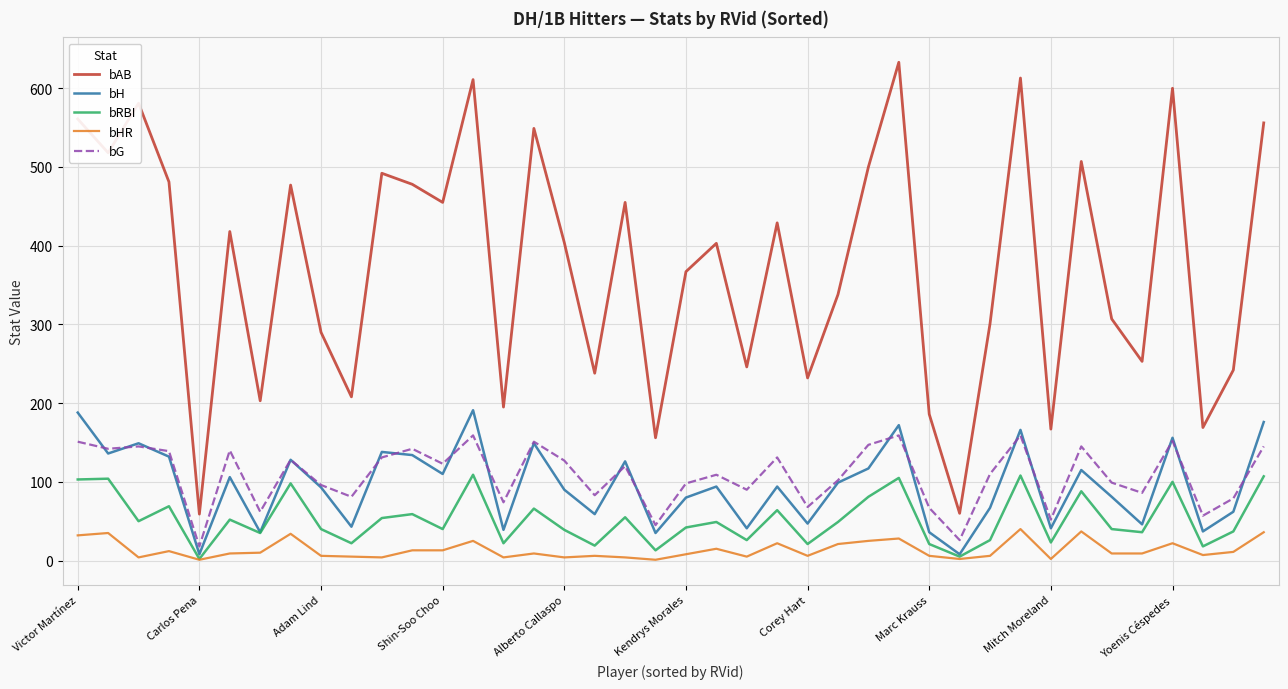

What is the lowest value of the bAB series?

59